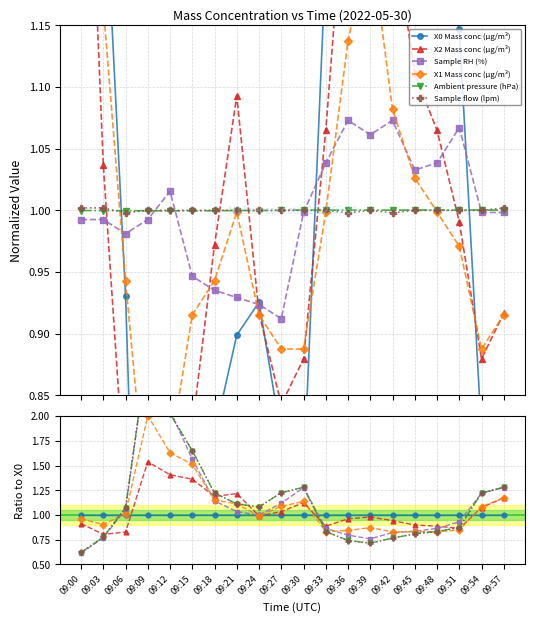

What are all the series names shown in the legend?

X0 Mass conc (μg/m³), X2 Mass conc (μg/m³), Sample RH (%), X1 Mass conc (μg/m³), Ambient pressure (hPa), Sample flow (lpm)